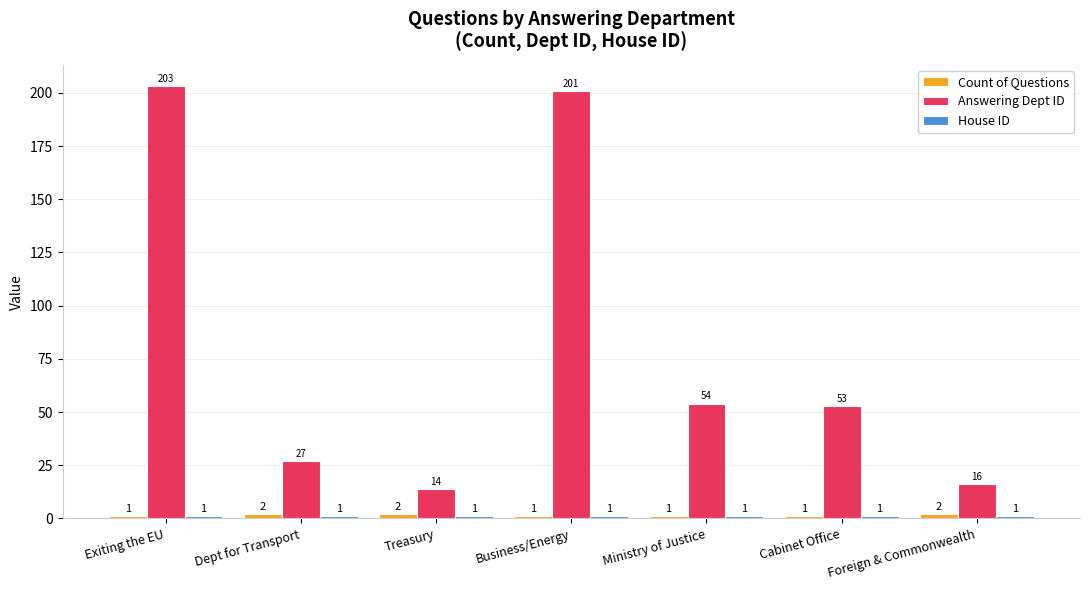

What is the label of the 6th bar from the left?

Cabinet Office